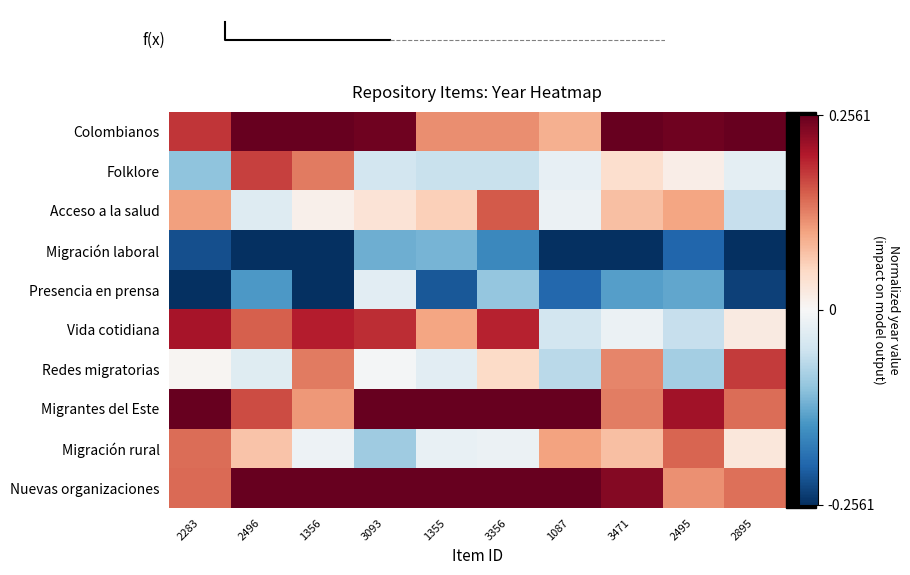

List the series in order of their peak value, lowest first.

Migración laboral, Presencia en prensa, Migración rural, Acceso a la salud, Folklore, Redes migratorias, Vida cotidiana, Nuevas organizaciones, Migrantes del Este, Colombianos